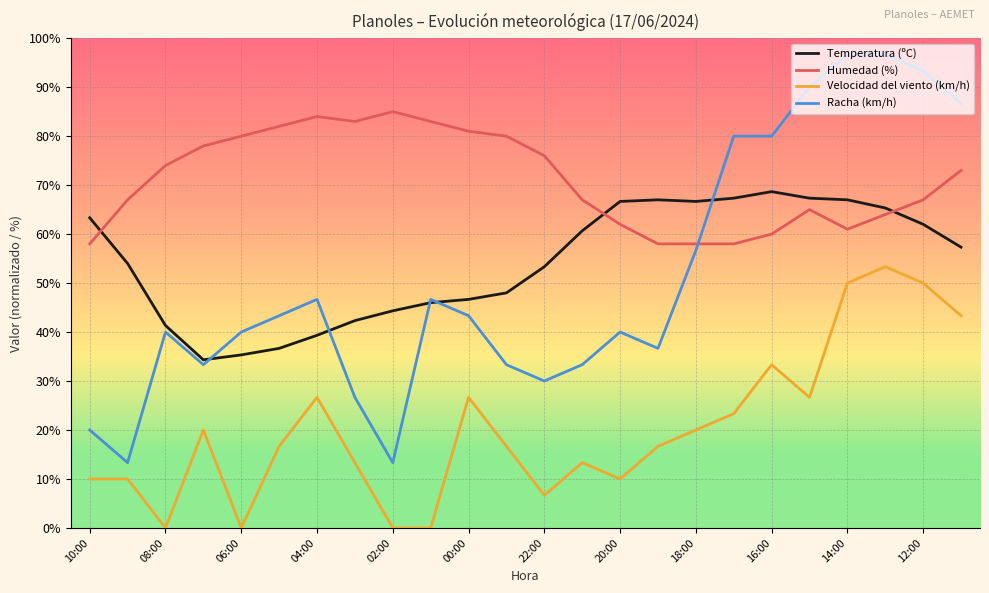

What is the minimum value for Racha (km/h)?

13.3